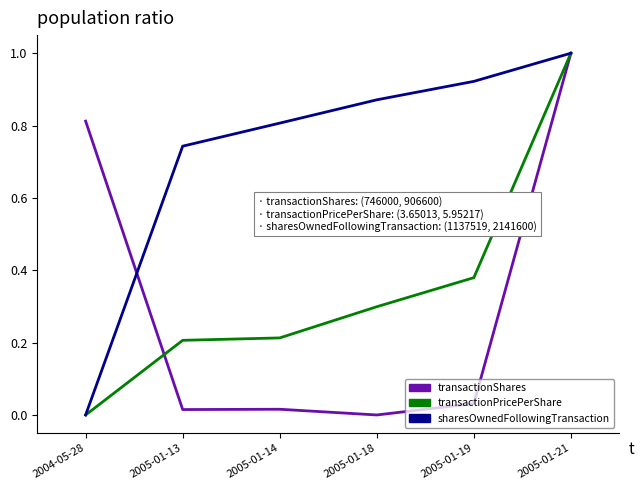

Which series changed the most between 2004-05-28 and 2005-01-13?

transactionShares